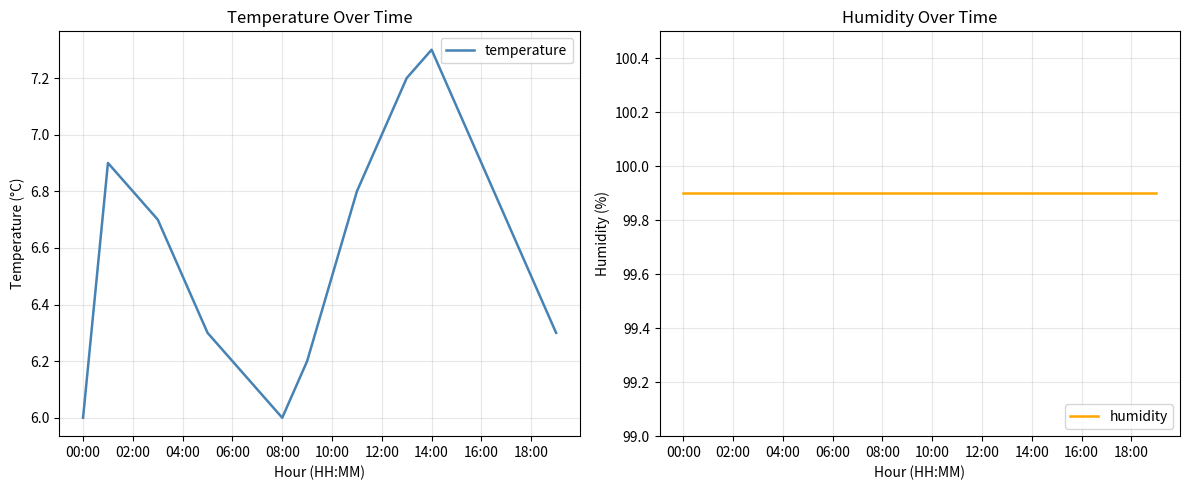

What is the maximum value for temperature?

7.3